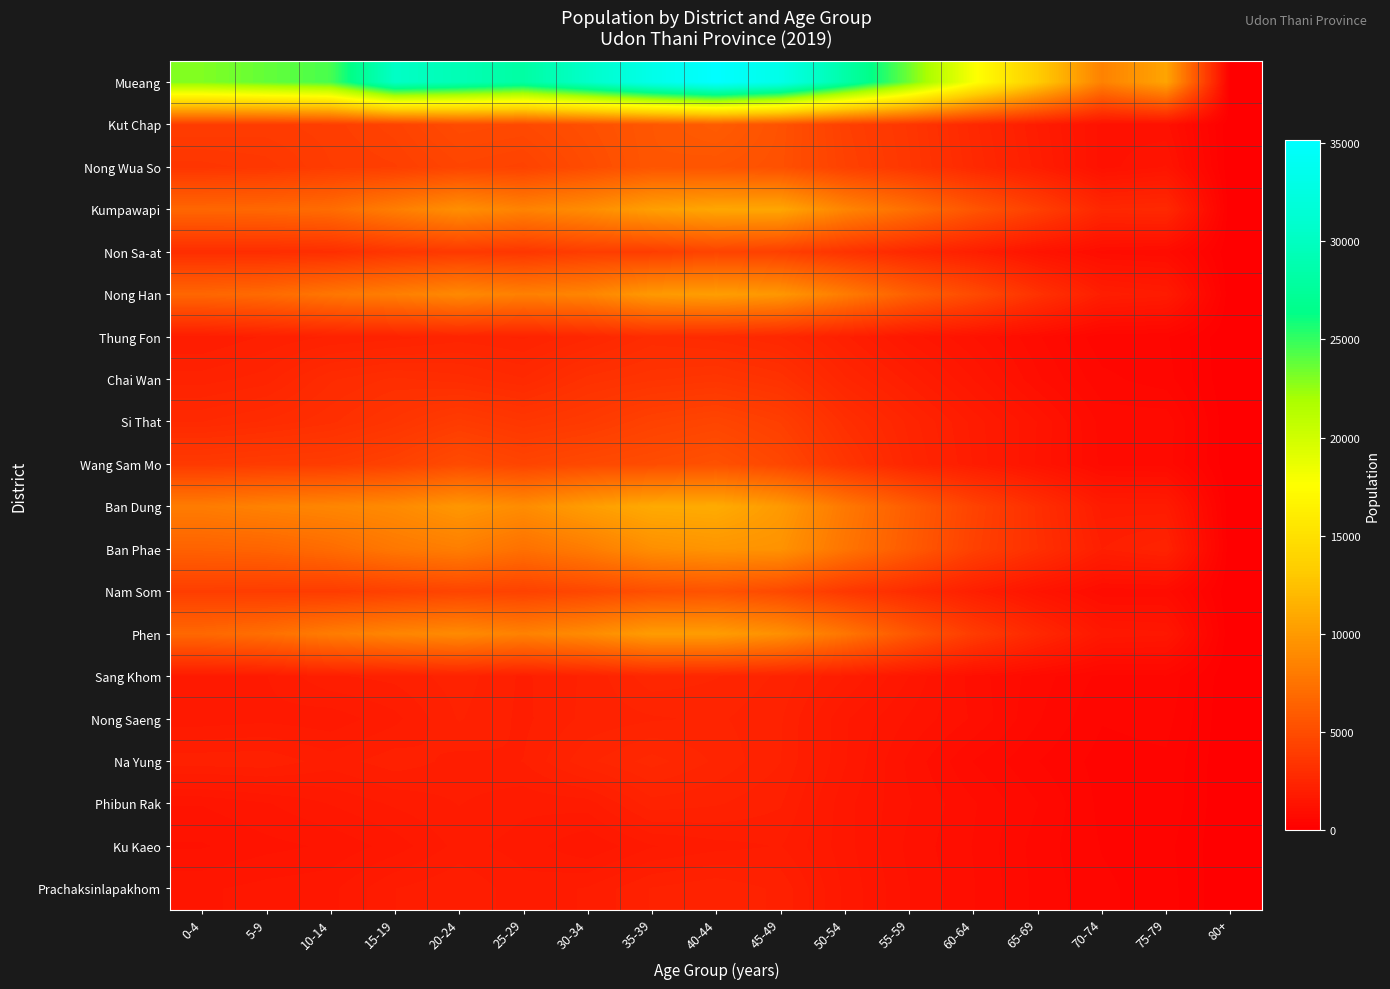

At which category is the sum across all series the highest?

40-44